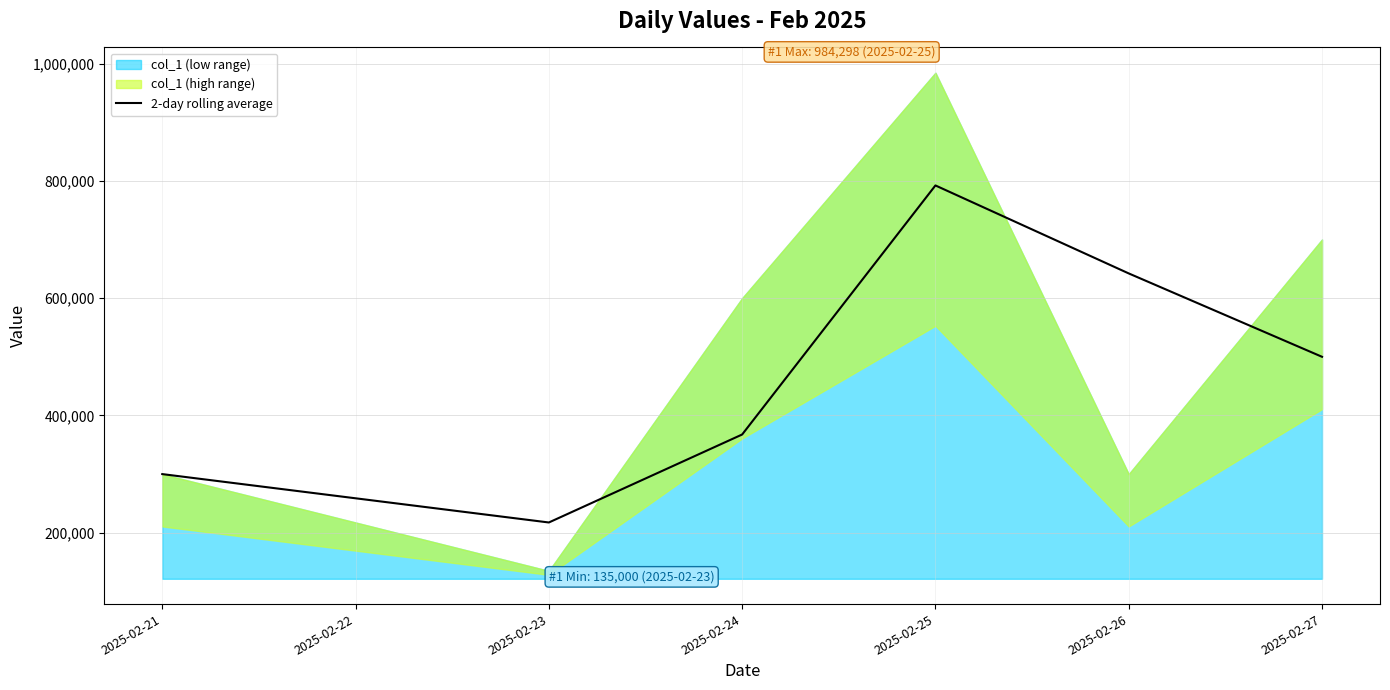

Which category has the lowest value in the 2-day rolling average series?

2025-02-23